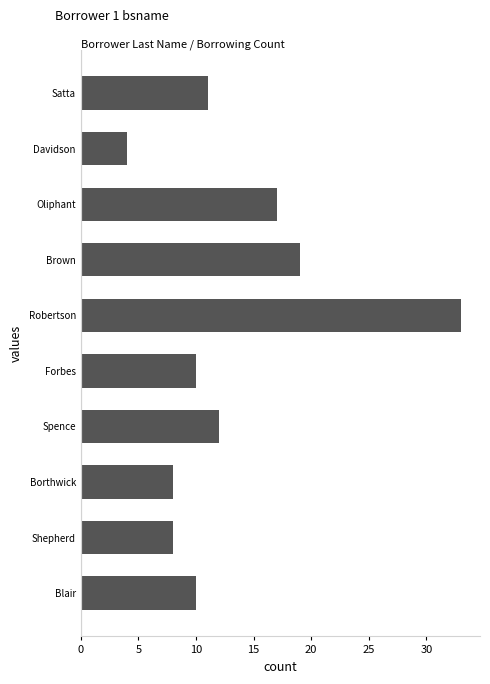

What is the change in value from Shepherd to Davidson?

-4